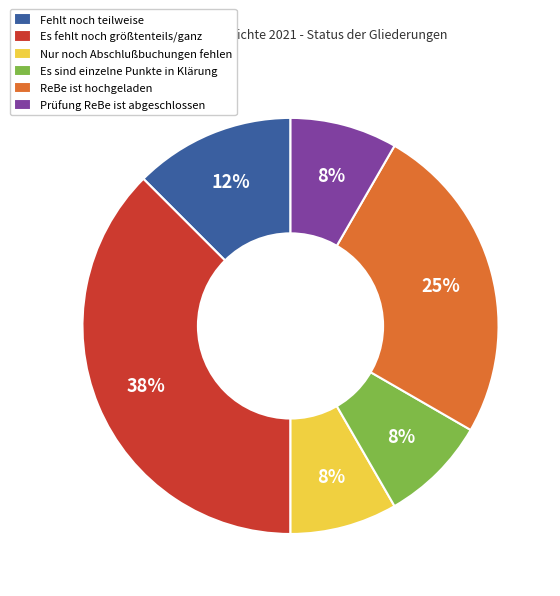

What is the ratio of the value at Fehlt noch teilweise to the value at Prüfung ReBe ist abgeschlossen?

1.5